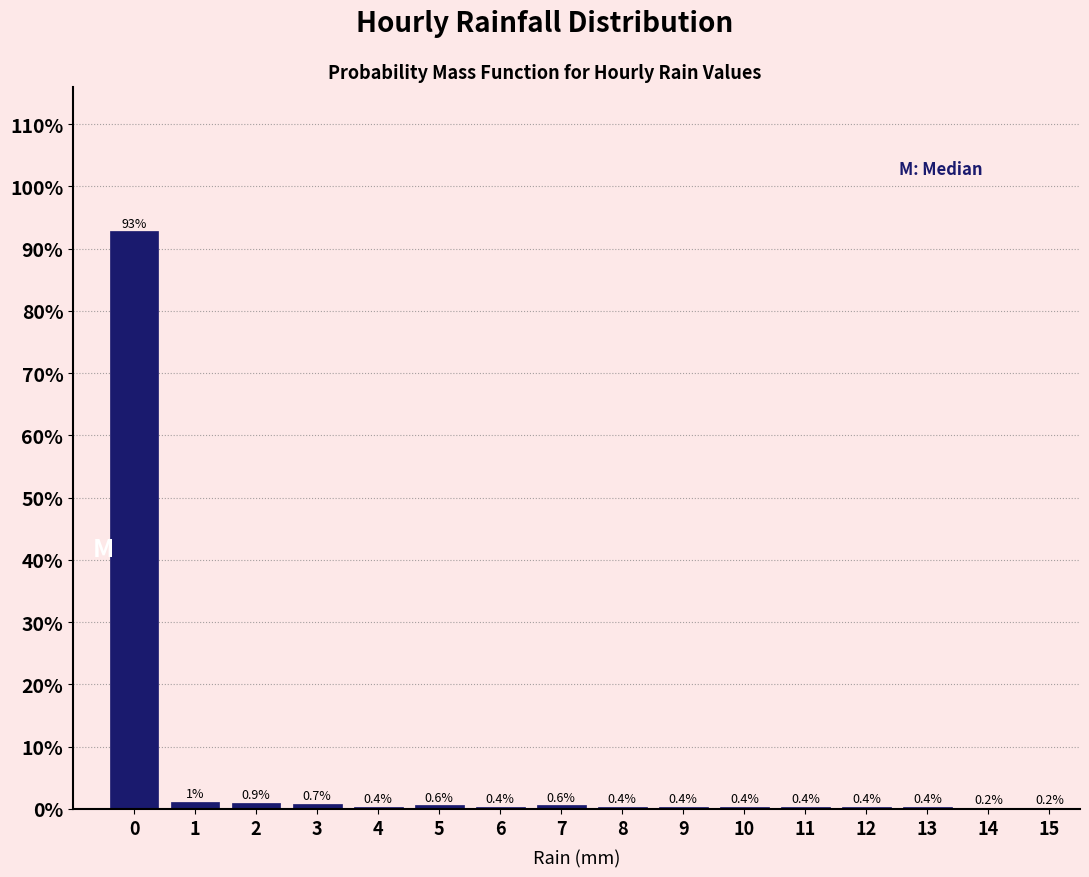

What is the change in value from 1 to 8?

-0.7